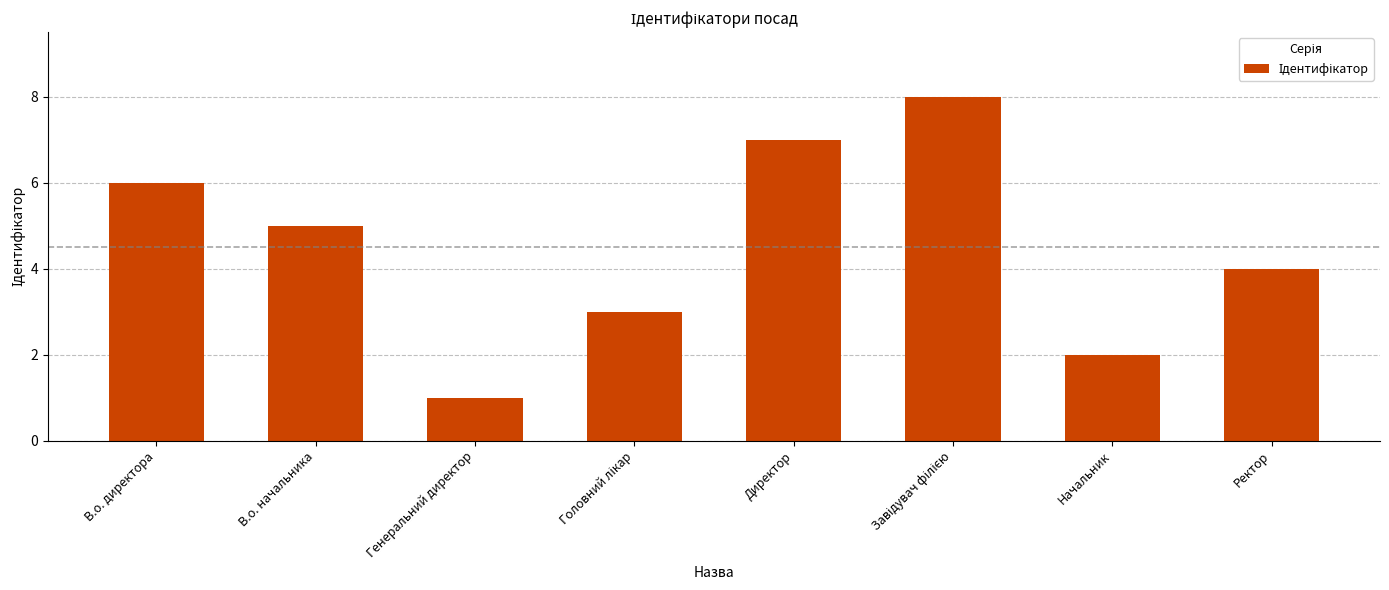

Which label corresponds to the smallest value in the chart?

Генеральний директор